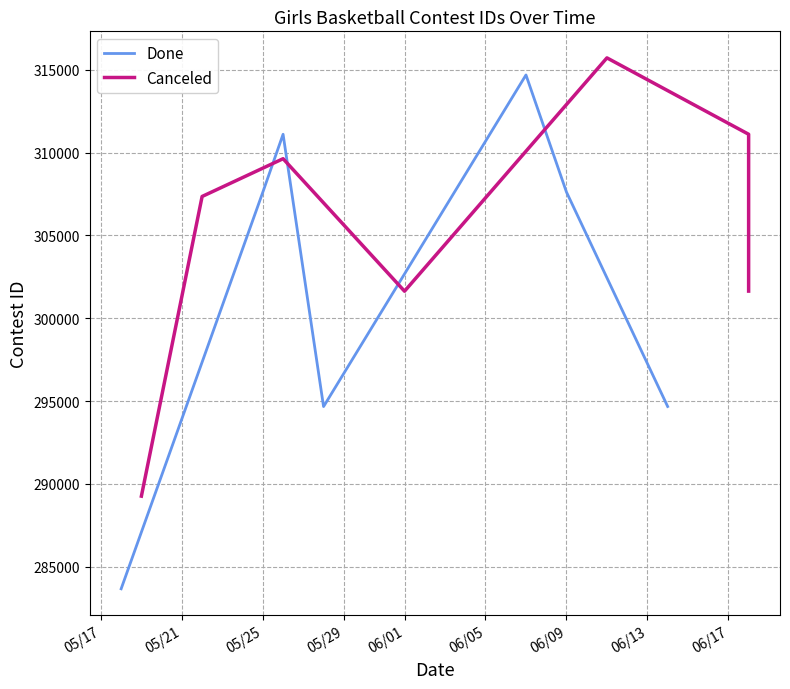

How many interior local peaks does the Done series have?

2